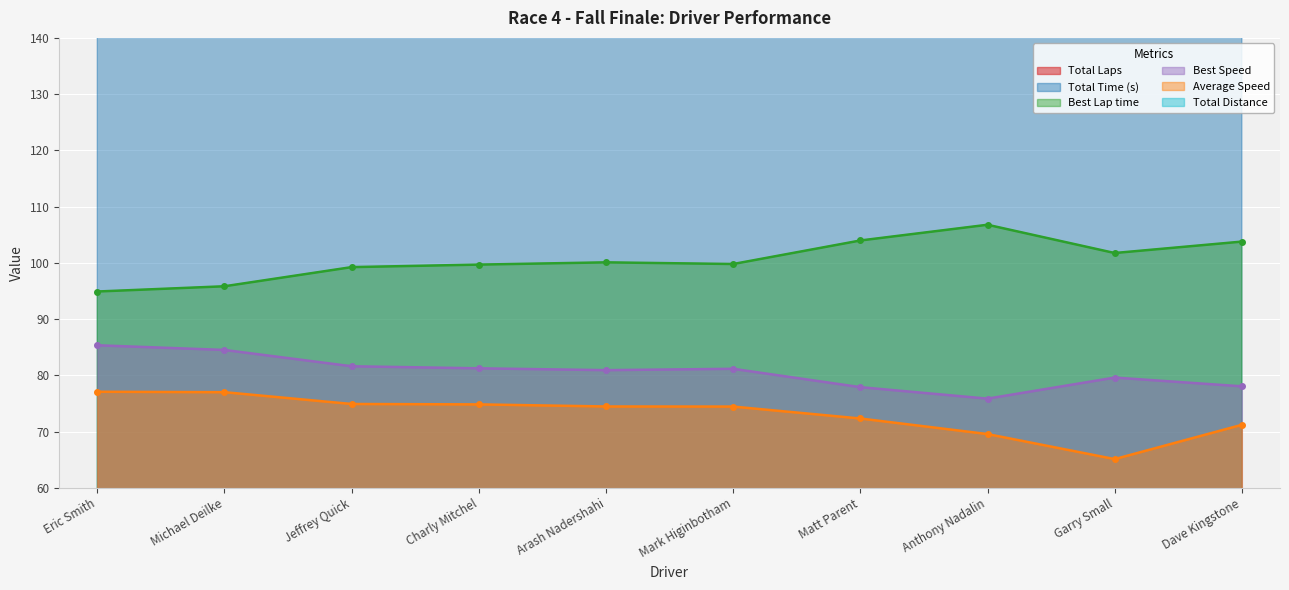

What is the value of the Best Speed point at the 10th from the left?

78.0